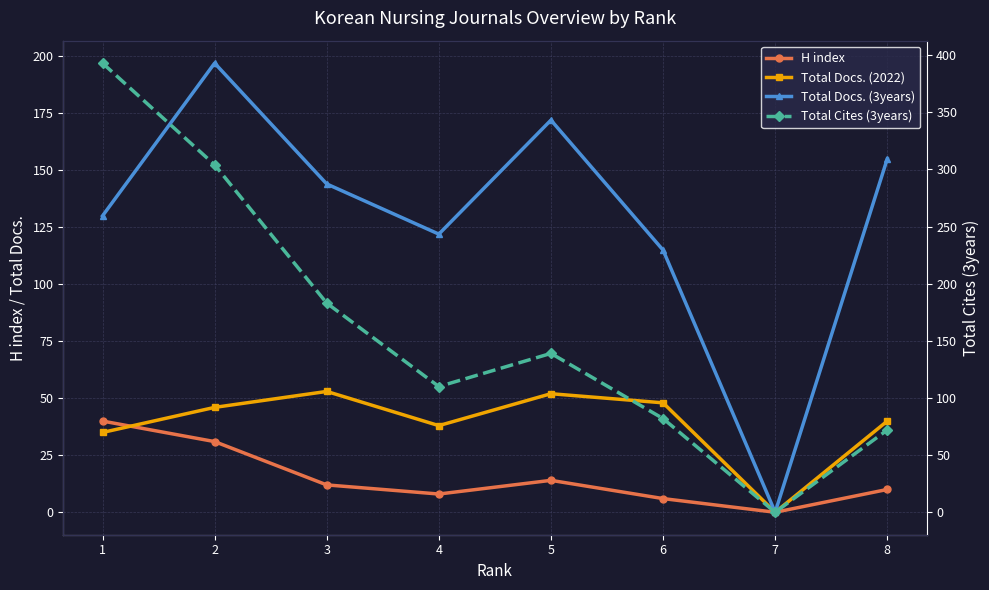

In Total Cites (3years), how many points are lower than both neighbors (excluding endpoints)?

2